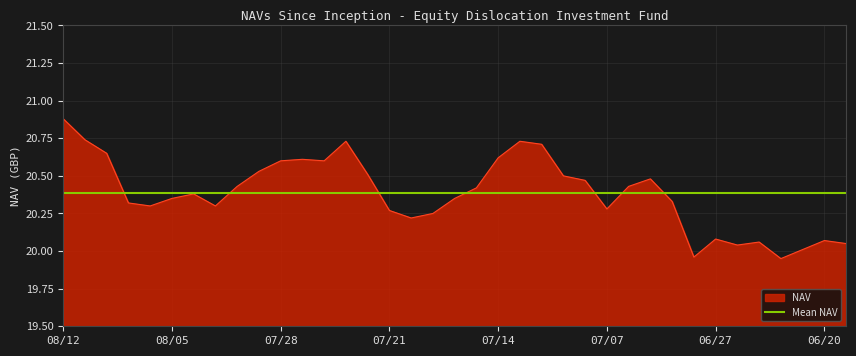

How many data points are less than 20?

2